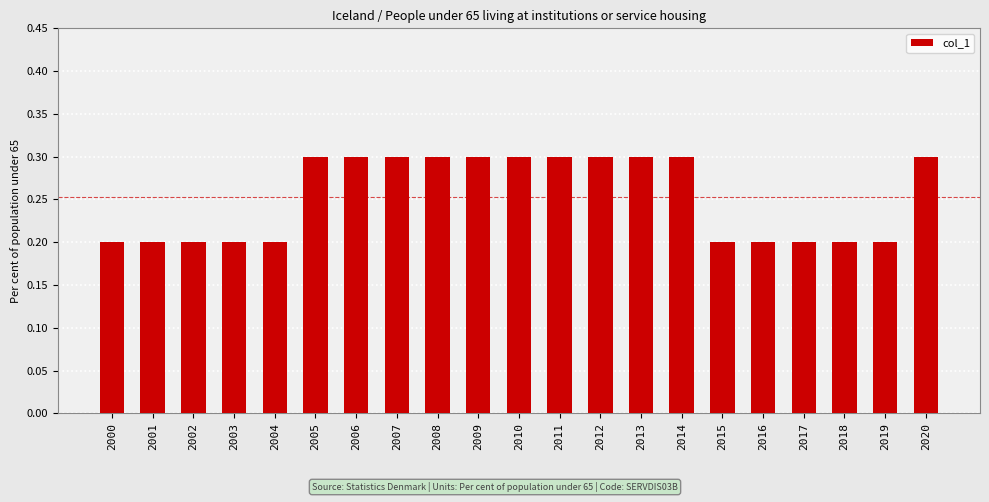

What is the value of the 14th bar from the left?

0.3